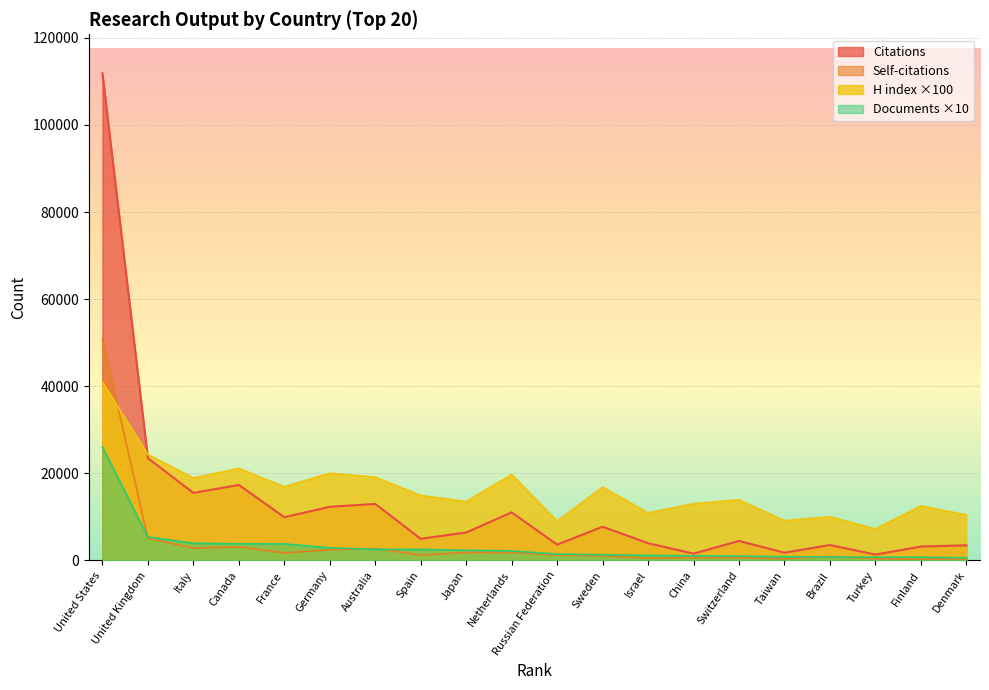

What position from the left is Australia?

7